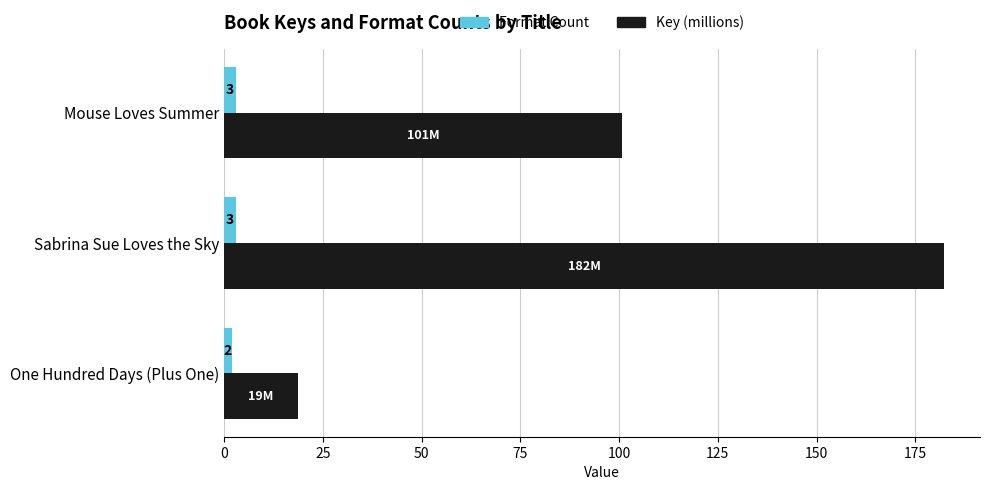

What is the difference between the second highest and minimum values in the Format Count series?

1.0